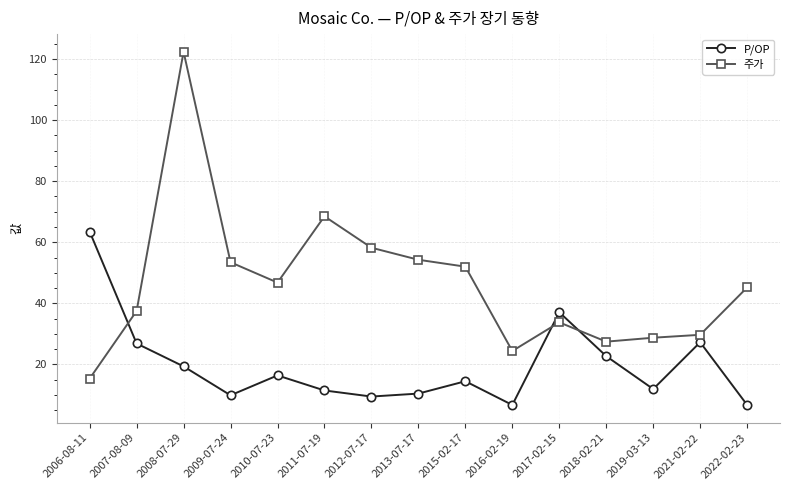

At how many categories does at least one series exceed 44?

9